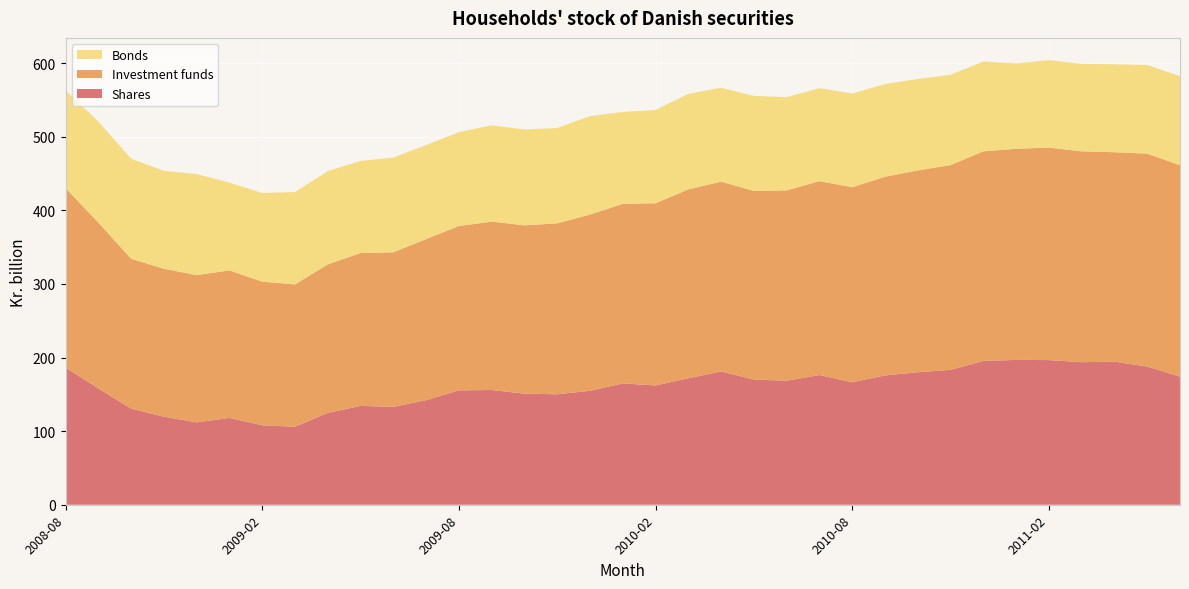

Reading left to right, extract all data points from this chart.

Shares: 186.4	158.1	130.6	119.7	111.9	117.9	107.9	105.9	124.8	134.3	132.9	142.0	155.4	155.8	150.9	150.1	154.8	164.8	162.0	171.9	181.1	170.1	168.5	176.2	166.4	175.7	180.0	183.2	195.4	196.7	196.5	193.7	194.3	187.8	174.0
Investment funds: 243.8	225.3	203.6	201.0	200.1	200.4	195.1	193.4	201.7	207.7	209.9	218.9	223.2	228.8	228.7	232.3	239.4	244.0	247.5	256.6	257.8	256.2	258.6	263.4	265.0	270.0	274.2	278.2	284.7	286.9	288.6	286.4	284.6	289.2	287.2
Bonds: 132.8	137.2	135.9	133.1	137.3	119.3	120.5	125.4	126.6	125.1	128.6	127.7	127.5	130.8	130.2	129.4	133.7	124.7	126.7	129.7	127.6	129.1	126.7	126.2	127.3	125.9	124.2	122.6	122.0	115.9	118.9	118.8	119.4	120.4	121.0